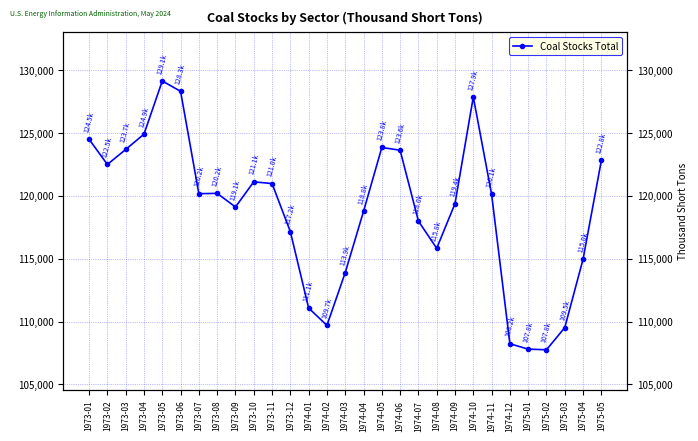

List the labels in order of value, smallest first.

1975-02, 1975-01, 1974-12, 1975-03, 1974-02, 1974-01, 1974-03, 1975-04, 1974-08, 1973-12, 1974-07, 1974-04, 1973-09, 1974-09, 1974-11, 1973-07, 1973-08, 1973-11, 1973-10, 1973-02, 1975-05, 1974-06, 1973-03, 1974-05, 1973-01, 1973-04, 1974-10, 1973-06, 1973-05